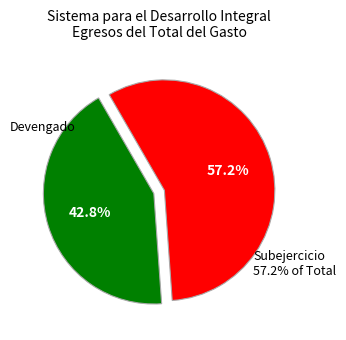

Which category has the biggest portion of the pie?

Subejercicio